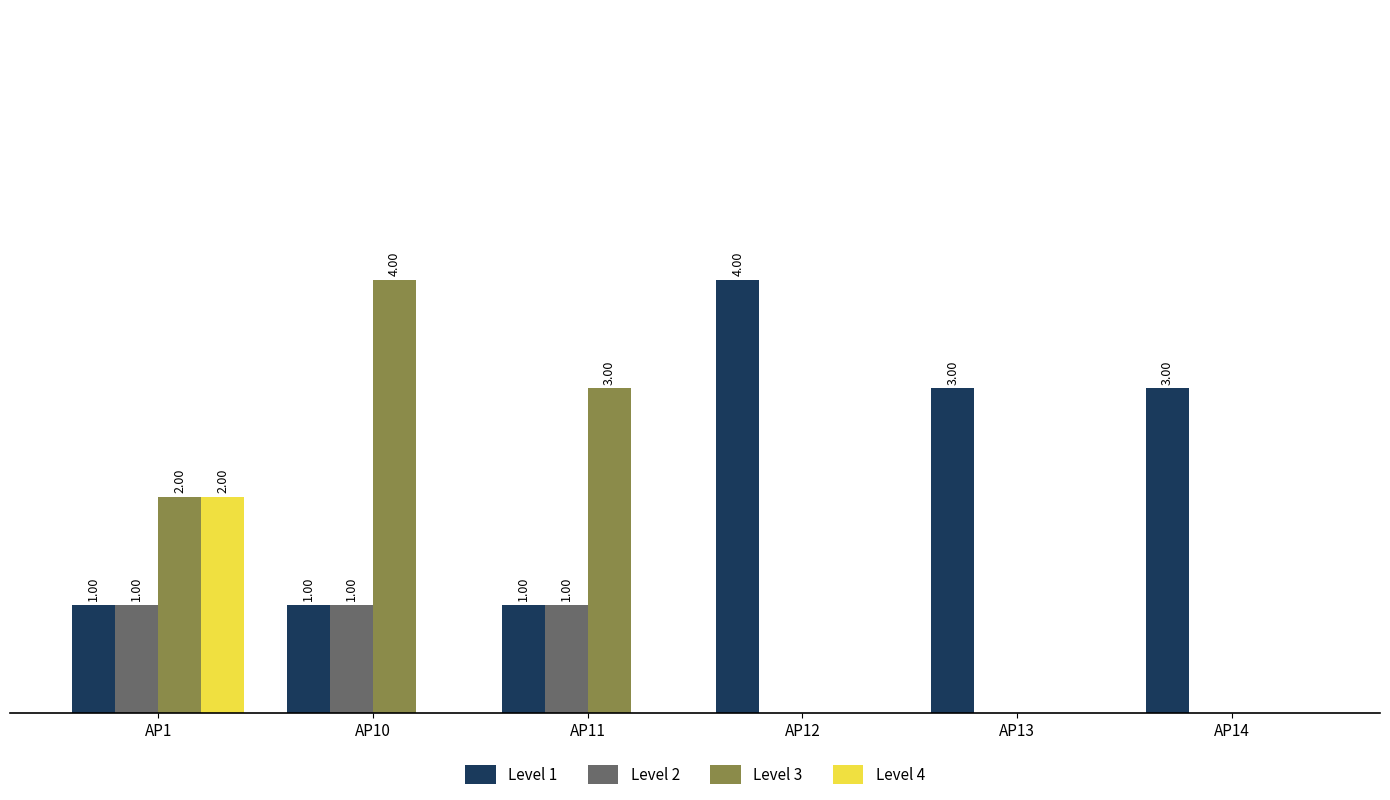

What are all the series names shown in the legend?

Level 1, Level 2, Level 3, Level 4